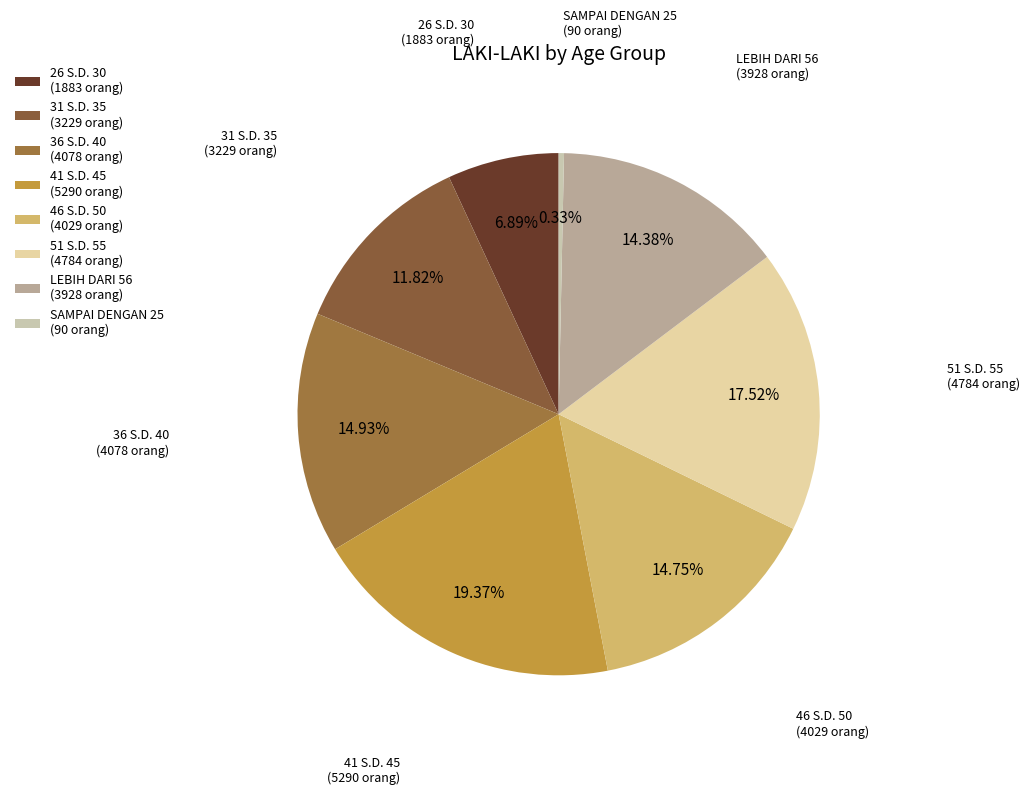

Is SAMPAI DENGAN 25 the majority of the pie?

No